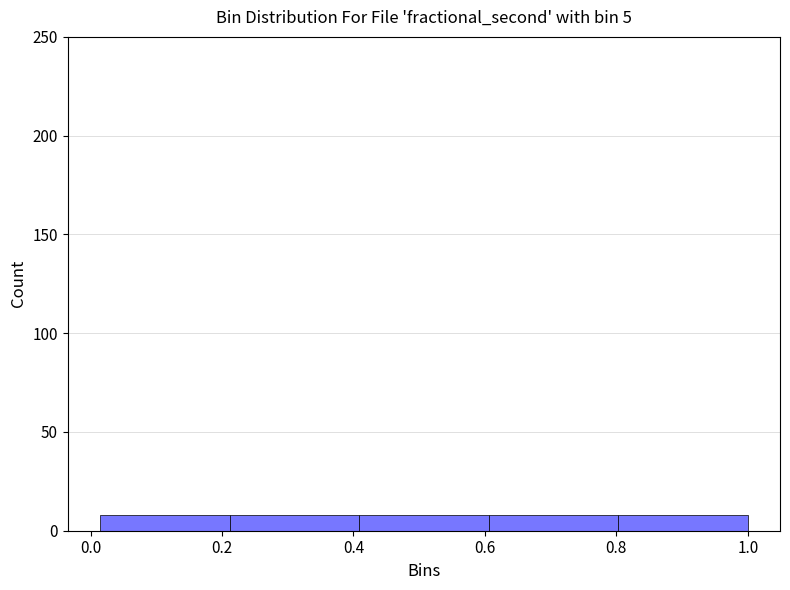

Reading left to right, transcribe this chart: for each bar, give the range it covers on the x-axis and its height. Neither the bar edges nor the heights are printed on the chart, so give them approximately, as read against the axes.

0.02 to 0.22: 10
0.22 to 0.40: 10
0.40 to 0.60: 10
0.60 to 0.80: 10
0.80 to 1.00: 10